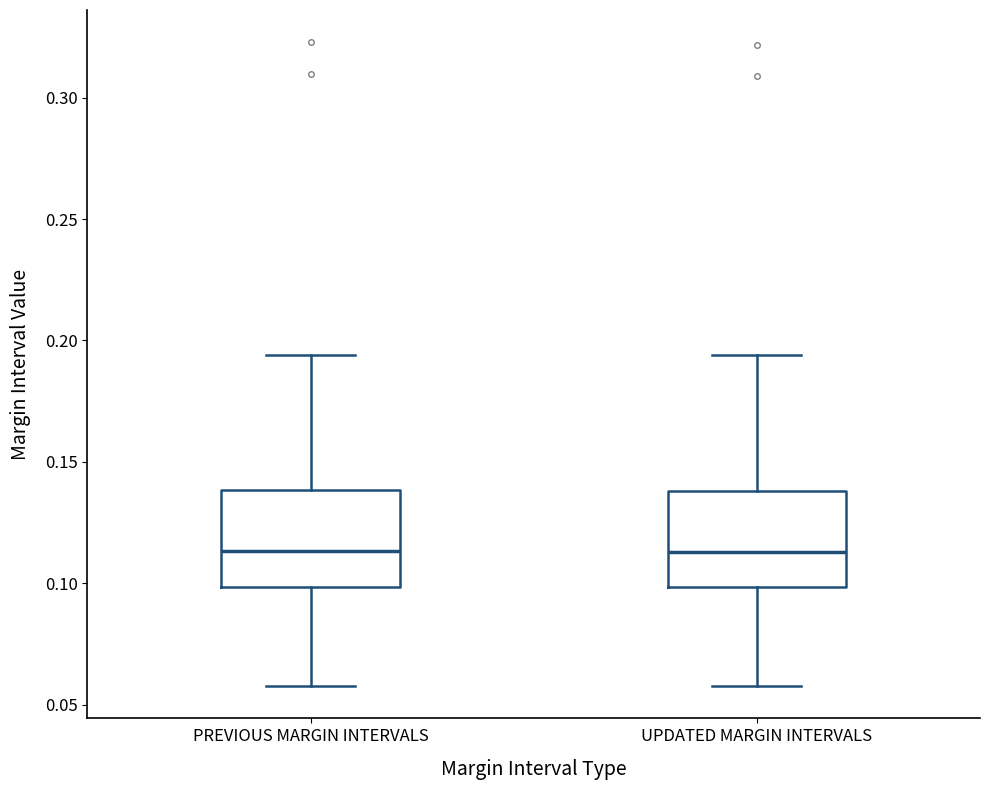

Reading left to right, transcribe this box plot: for each box, give where its median line is, the range the box spans, and where its two whiskers end, as read against the y-axis. The values are not printed on the chart, so give them approximately, as read against the axis.

PREVIOUS MARGIN INTERVALS: median 0.115, box 0.100 to 0.140, whiskers 0.060 to 0.195
UPDATED MARGIN INTERVALS: median 0.115, box 0.100 to 0.140, whiskers 0.060 to 0.195